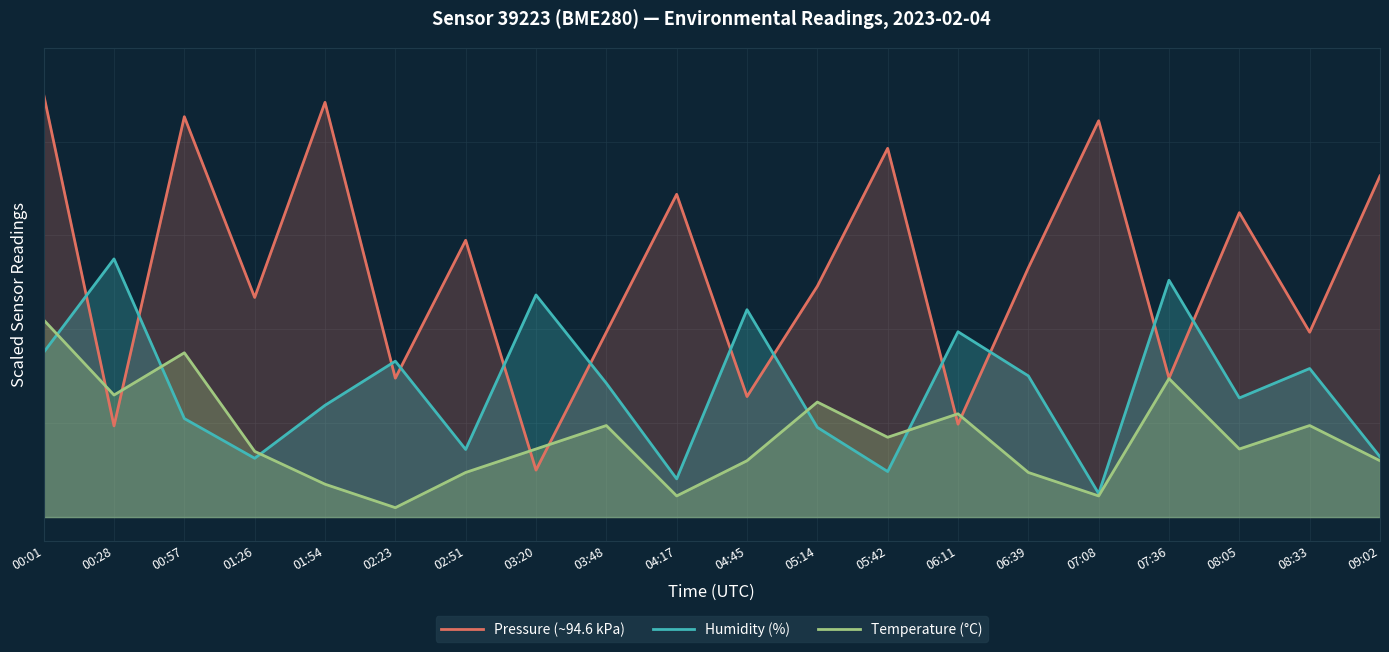

How many categories are shown in the chart?

20